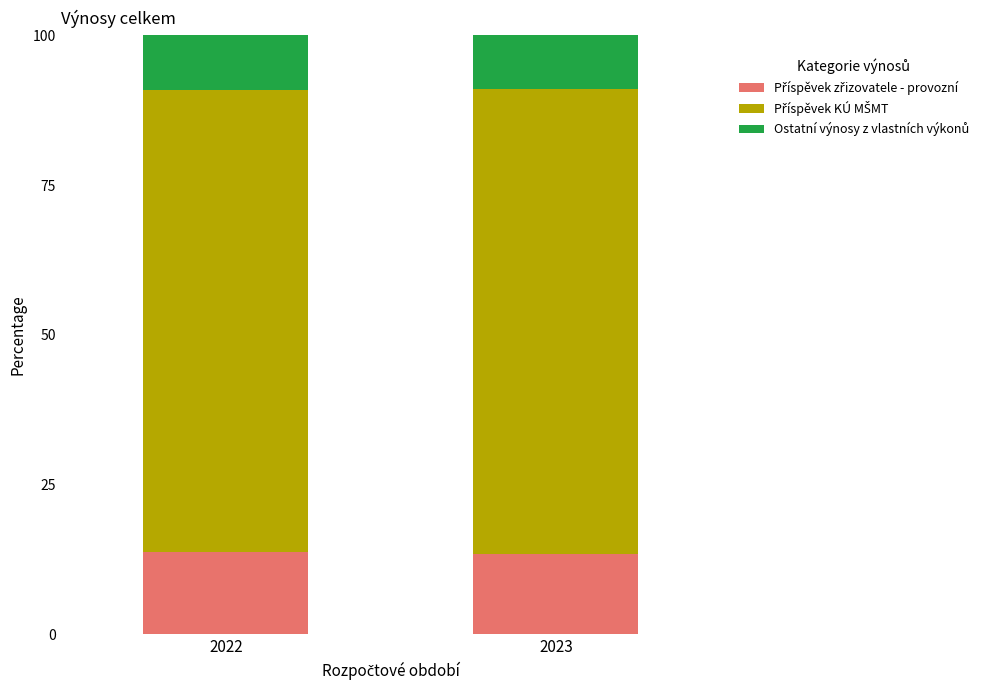

What is the total value across all series at 2023?

100.0